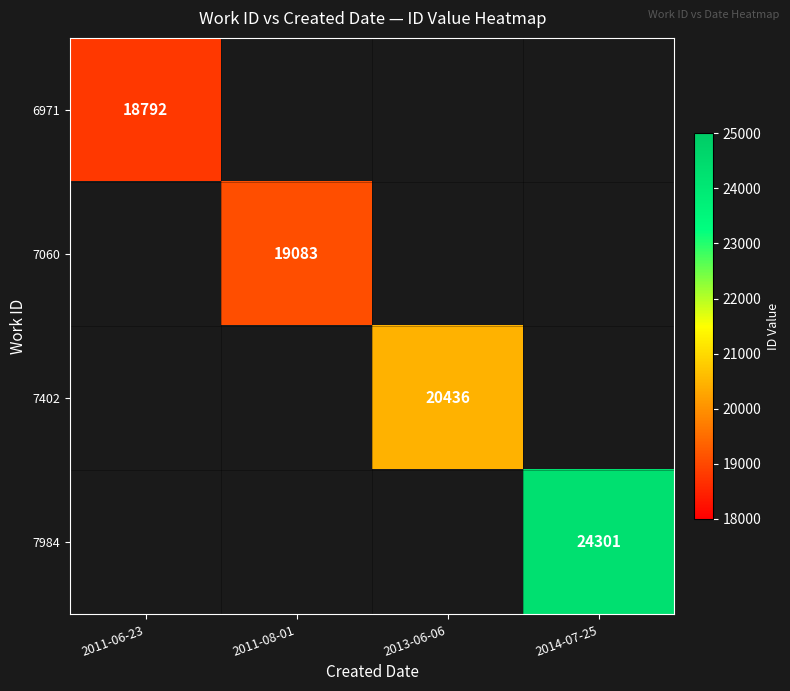

What is the maximum value shown in the chart?

24301.0